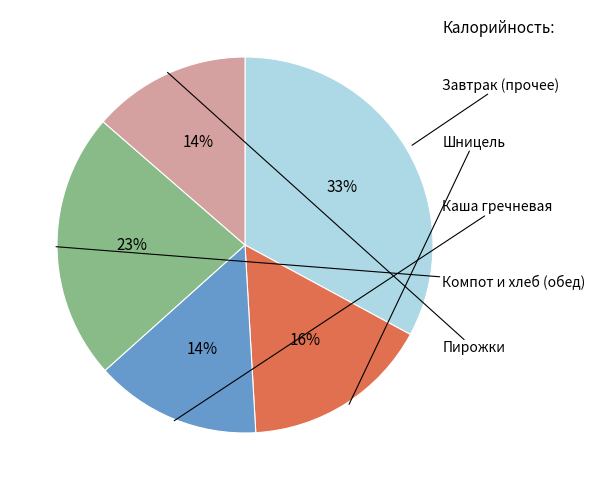

Is there any slice that represents more than half of the pie?

No